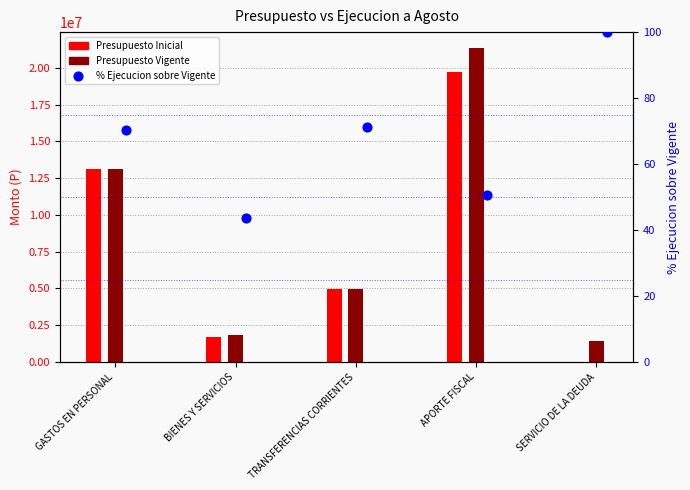

Which series contains the lowest Y value?

Presupuesto Inicial